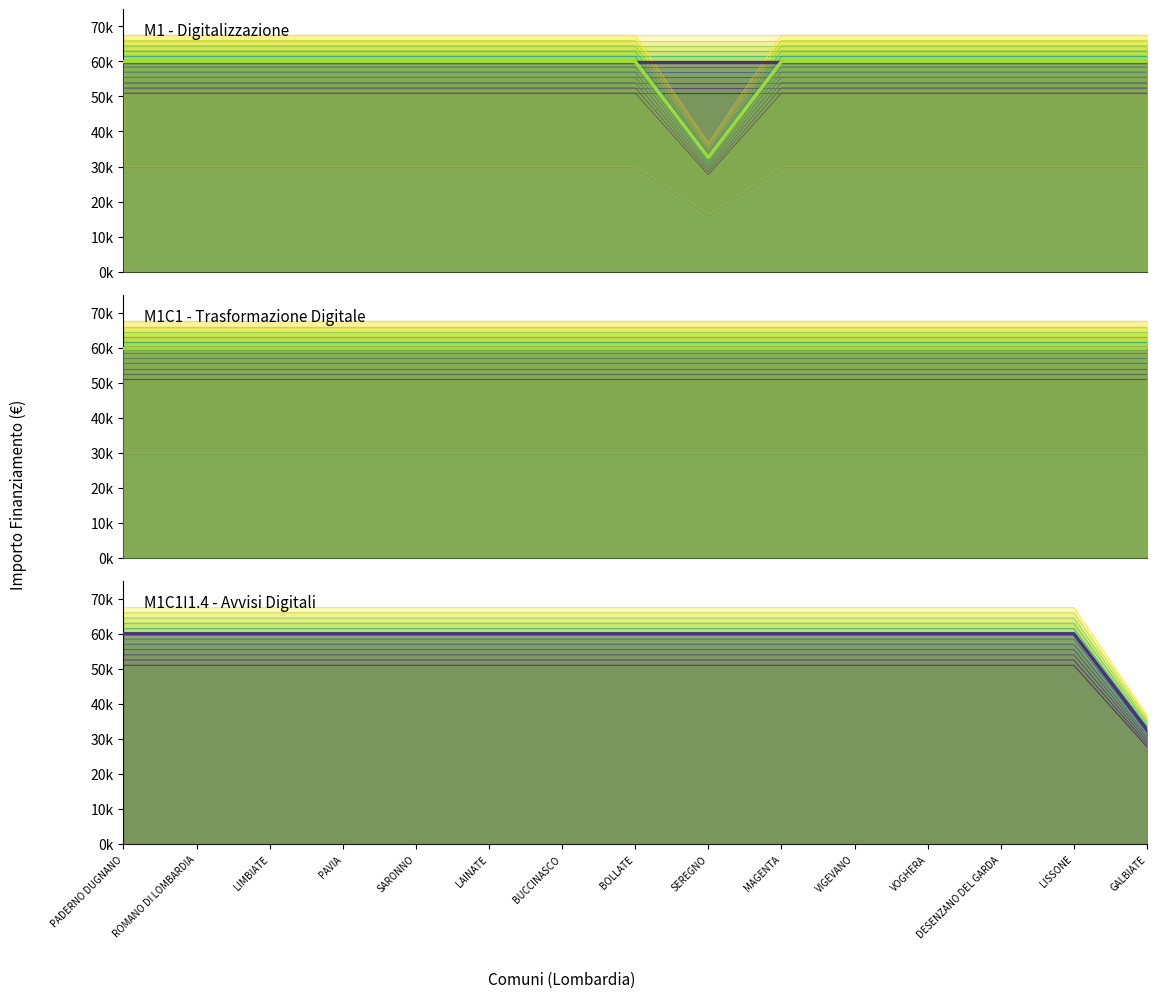

What is the lowest value of the Investimento 1.3 series?

59966